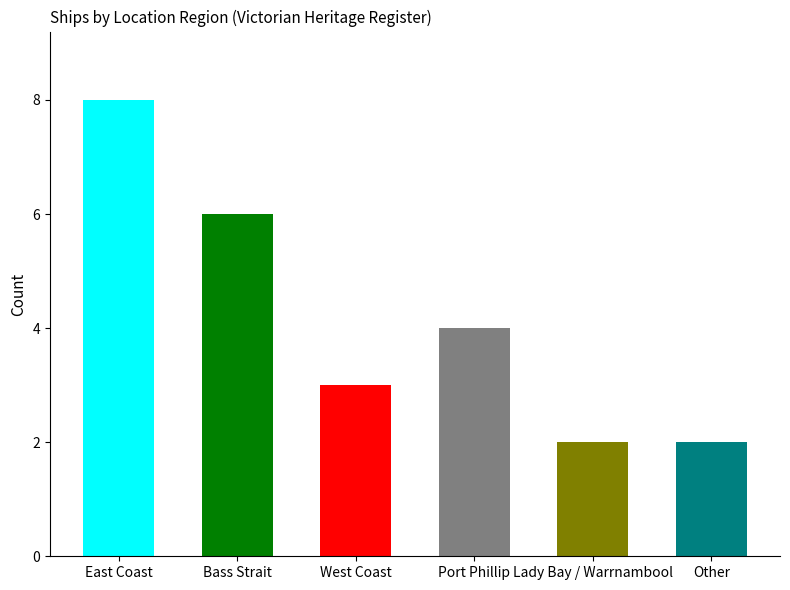

What is the label of the 6th bar from the left?

Other